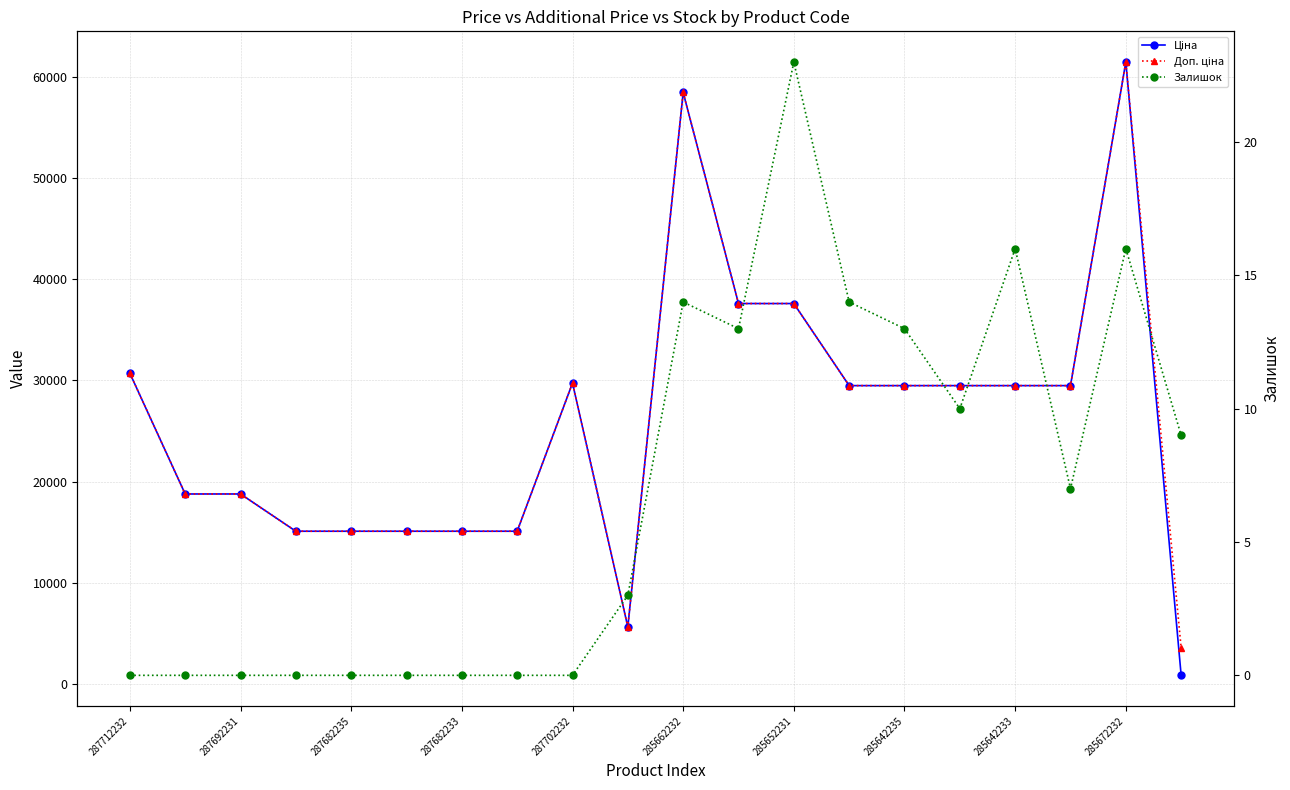

How many distinct data groups are displayed?

3